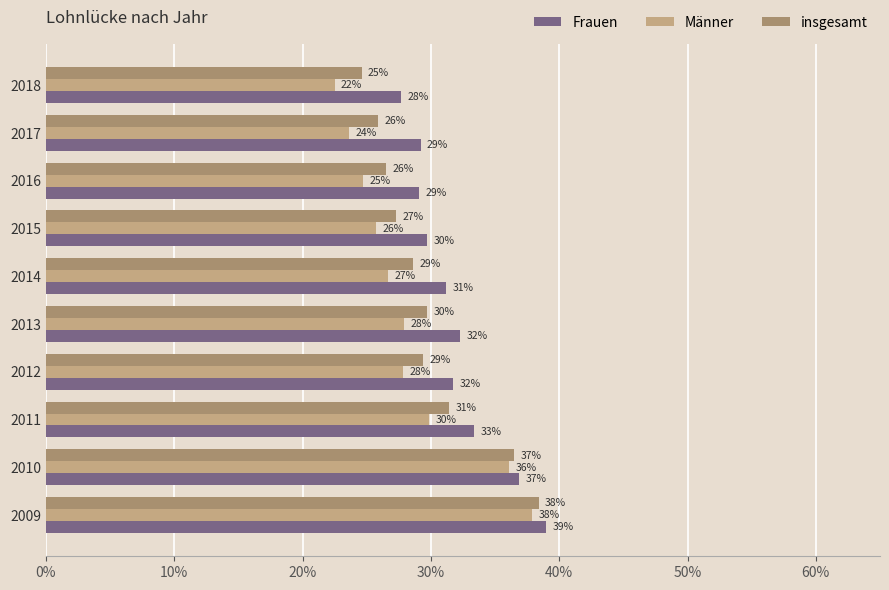

Which series has the largest total across all categories?

Frauen